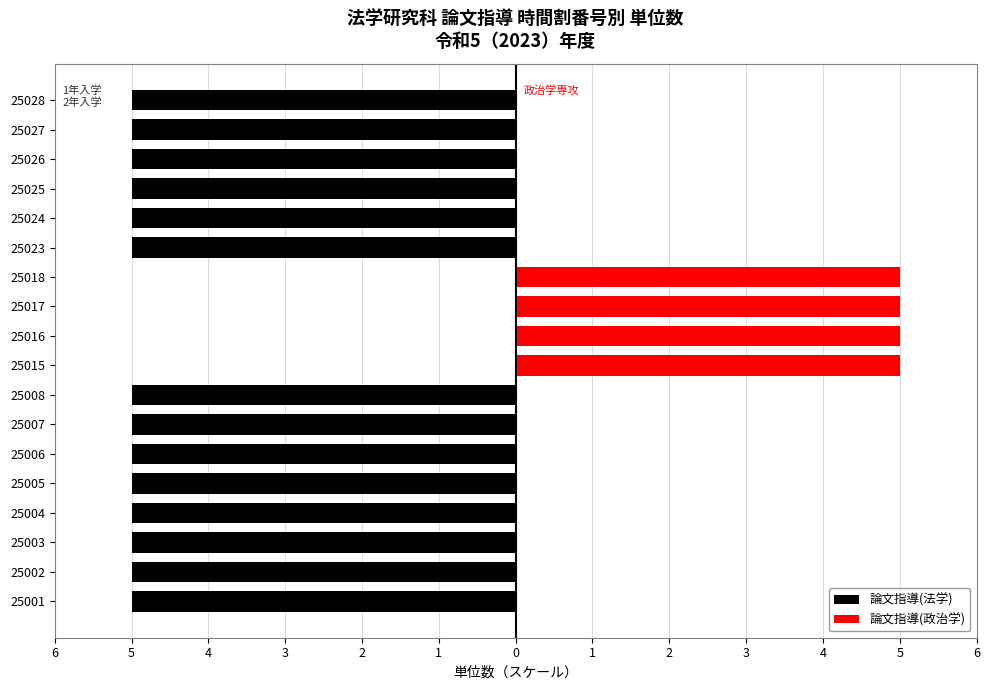

Rank the series by their maximum value, from highest to lowest.

論文指導(政治学), 論文指導(法学)